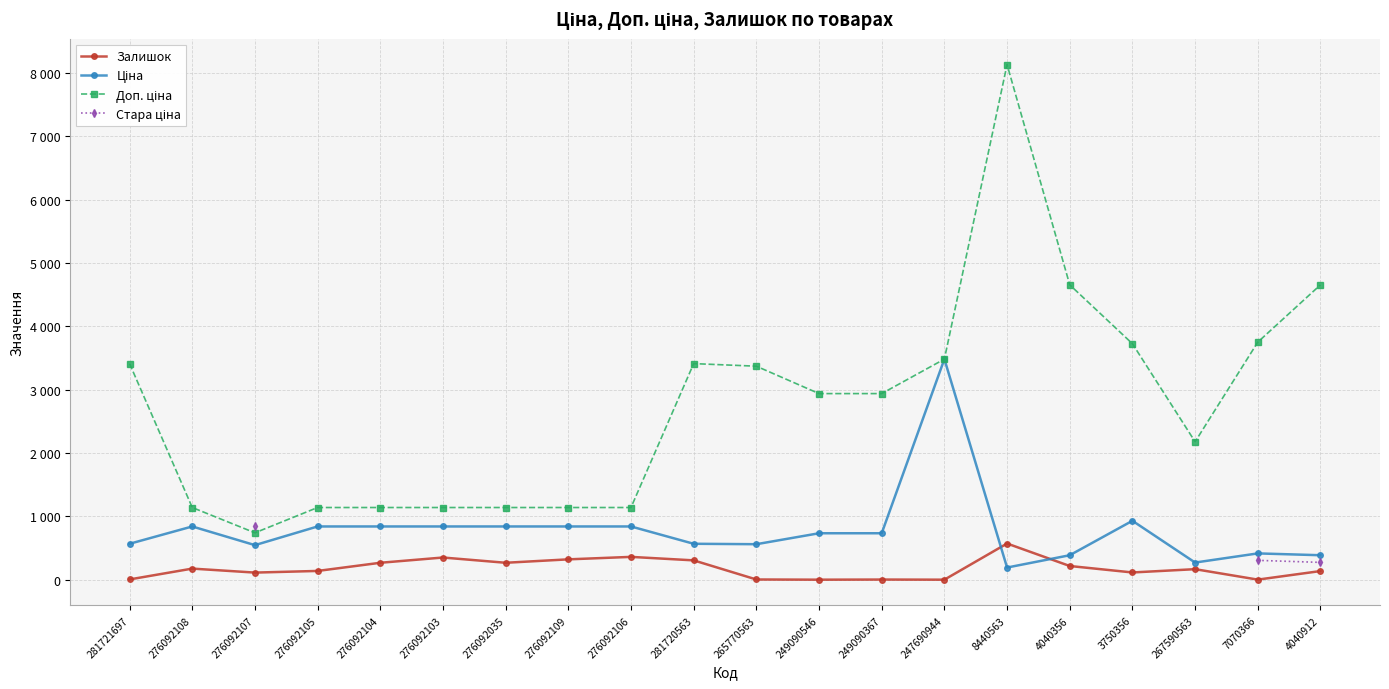

True or false: Залишок and Стара ціна intersect in this chart.

False